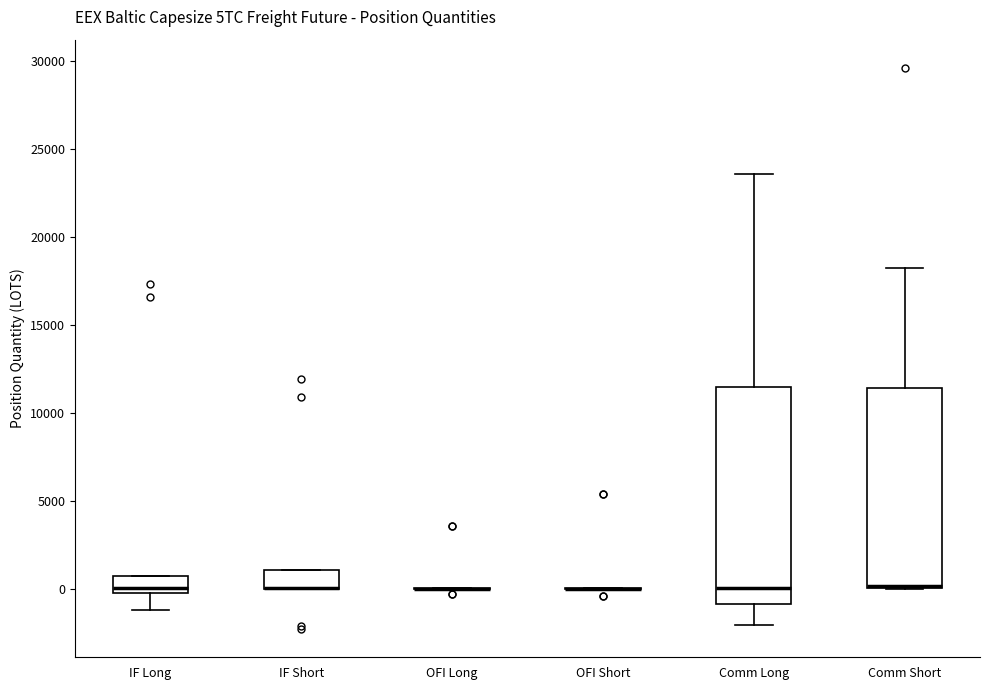

Comparing the boxes themselves (not the whiskers), which one is the tallest?

Comm Long